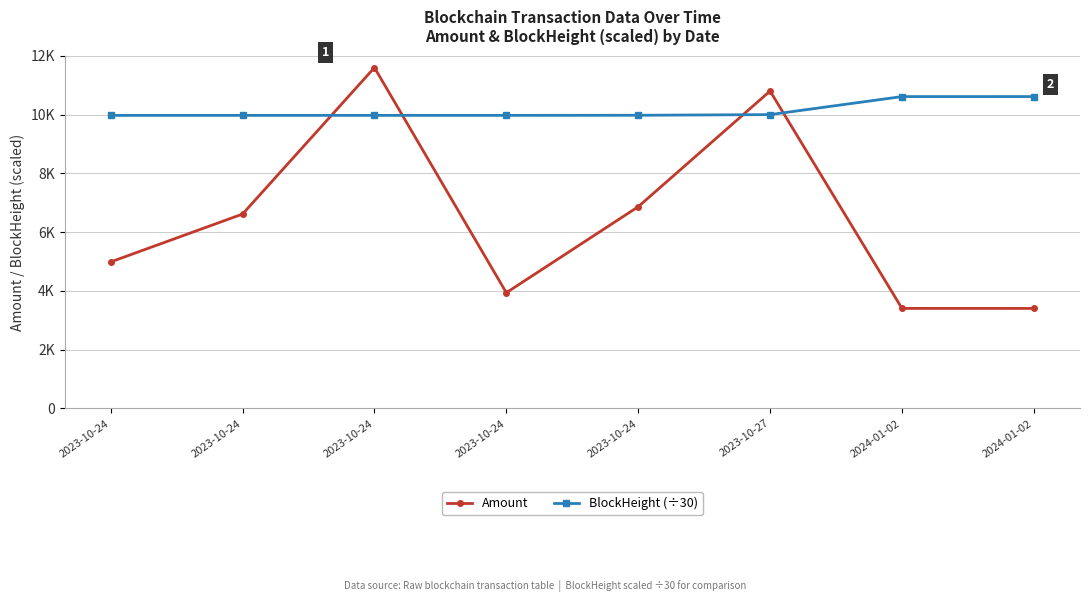

Does the chart have visible grid lines?

Yes